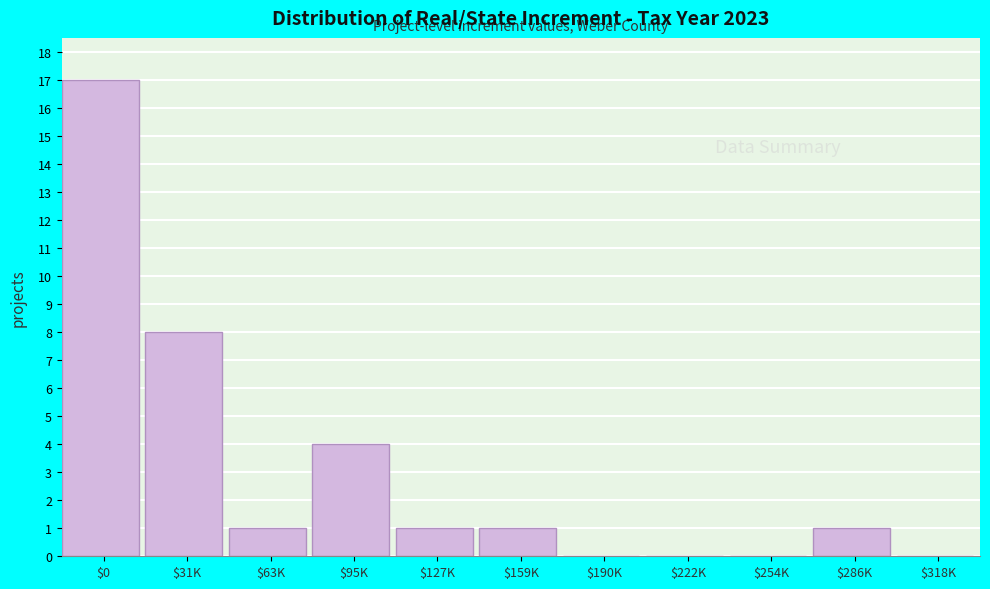

What is the maximum value shown in the chart?

17